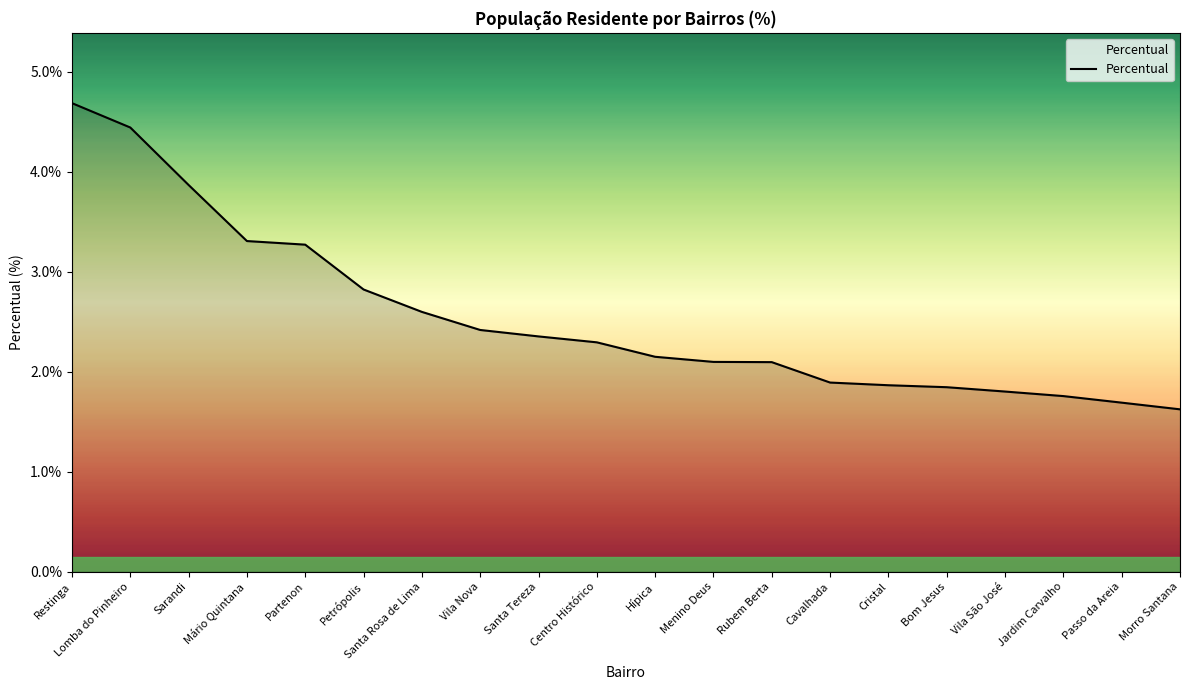

What is the ratio of the value at Hípica to the value at Lomba do Pinheiro?

0.5